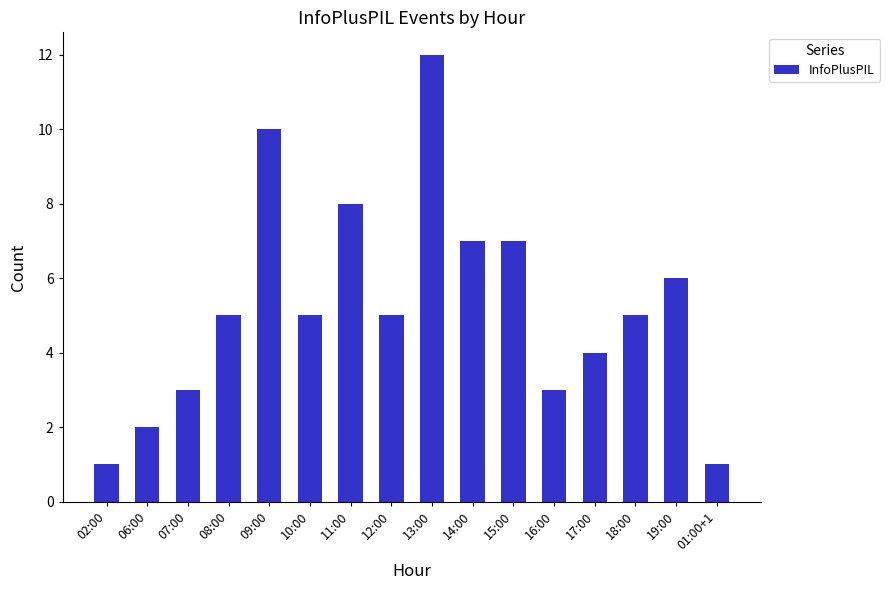

What is the label of the 16th bar from the left?

01:00+1